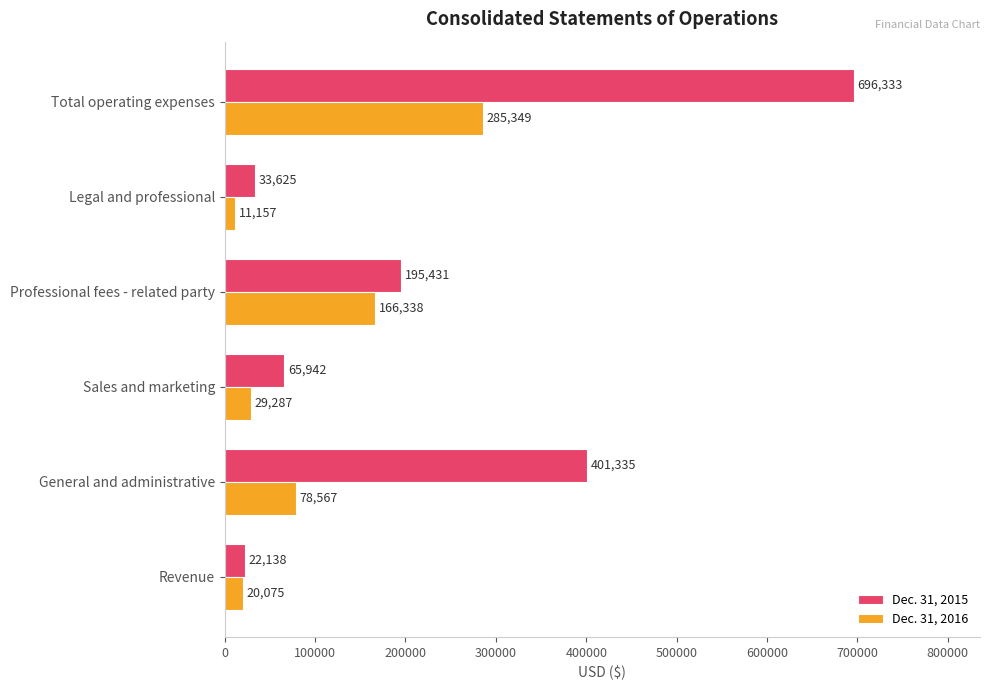

At which category is the sum across all series the highest?

Total operating expenses